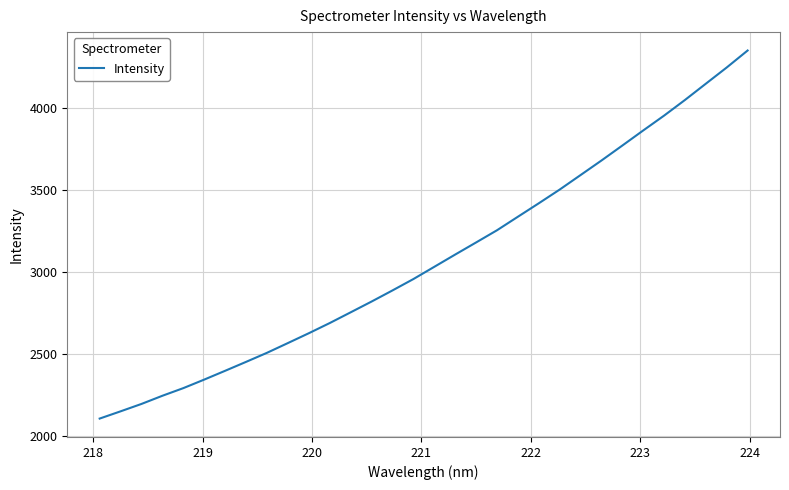

What is the maximum value shown in the chart?

4351.6